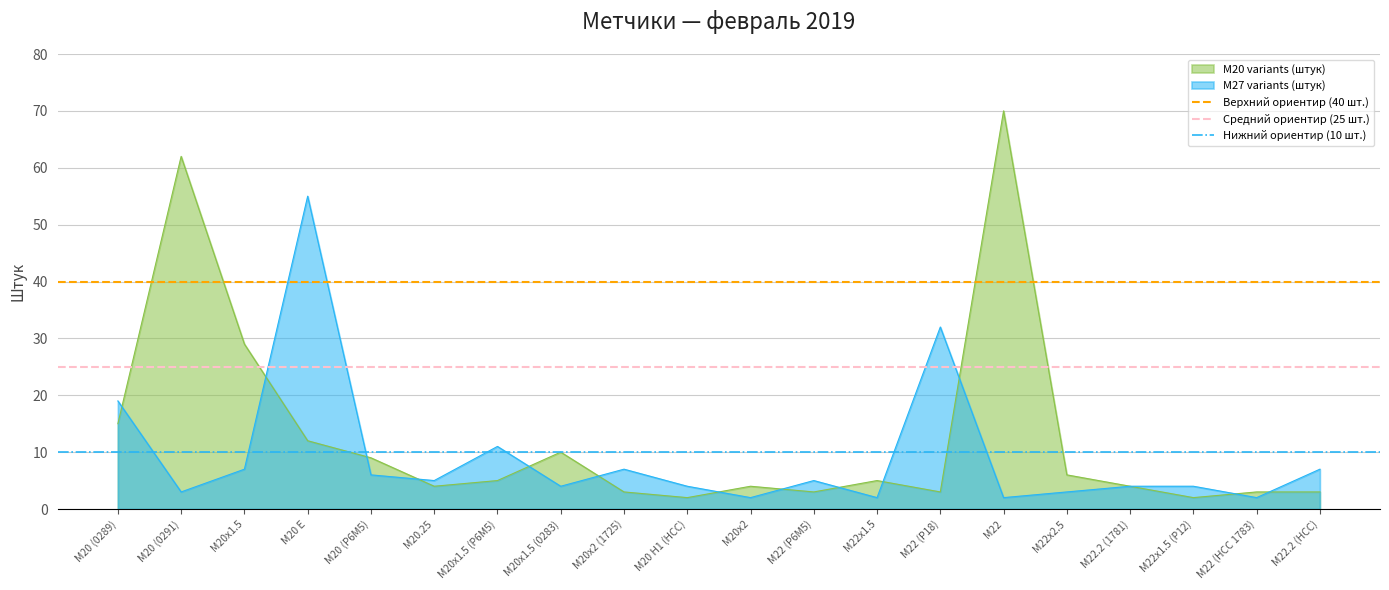

Which category has the highest value in the М27 variants (штук) series?

М20 Е